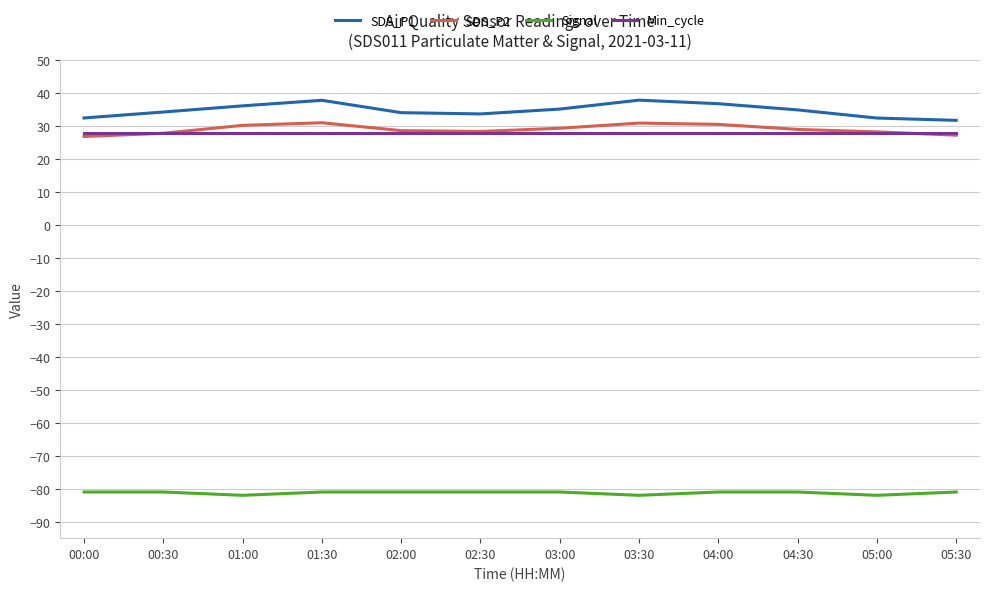

Is the value of SDS_P1 at 03:00 greater than the value of Min_cycle at 02:30?

Yes